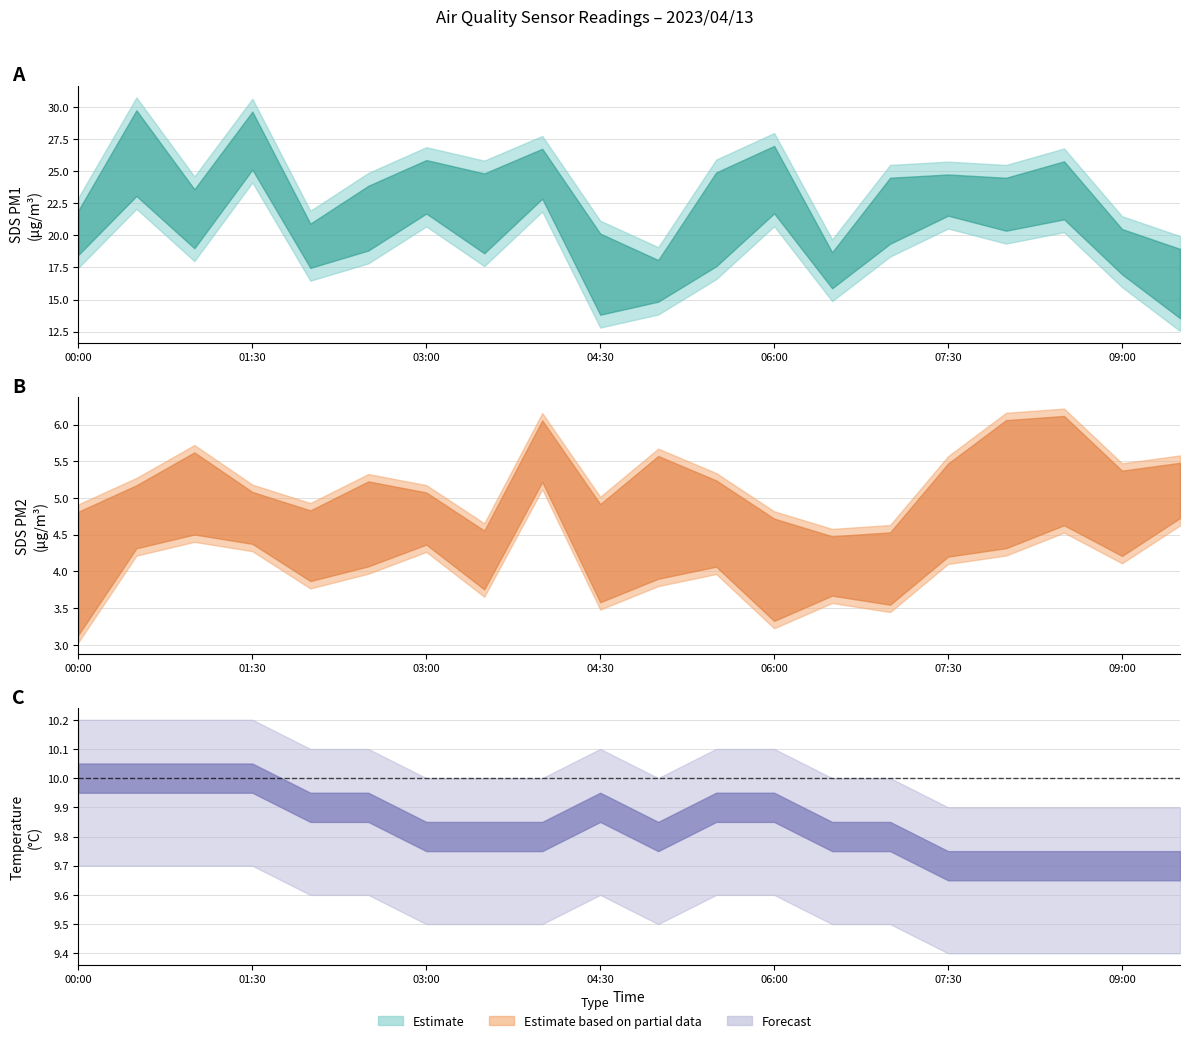

Does the chart have visible grid lines?

Yes